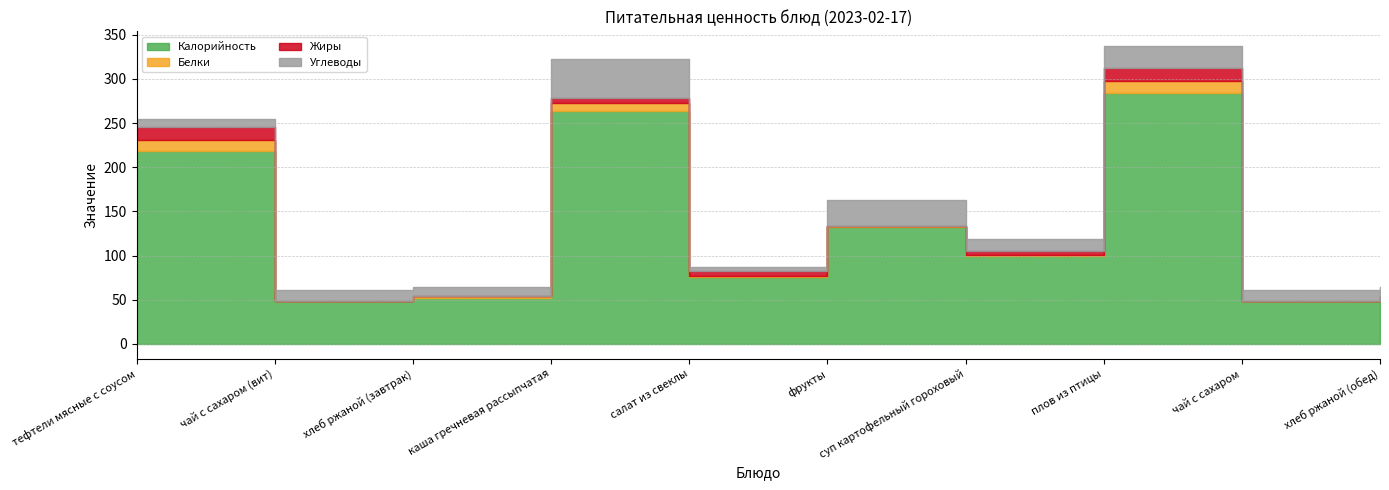

At how many categories does at least one series exceed 155?

3